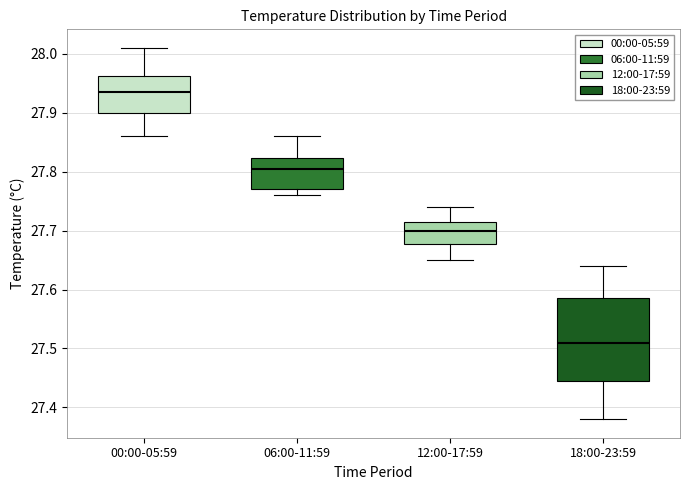

Reading left to right, read every box against the y-axis: the position of its median line, the range the box covers, and the ends of its whiskers. The values are not printed on the chart, so give them approximately, as read against the axis.

00:00-05:59: median 27.94, box 27.90 to 27.96, whiskers 27.86 to 28.01
06:00-11:59: median 27.81, box 27.77 to 27.82, whiskers 27.76 to 27.86
12:00-17:59: median 27.70, box 27.68 to 27.72, whiskers 27.65 to 27.74
18:00-23:59: median 27.51, box 27.45 to 27.59, whiskers 27.38 to 27.64